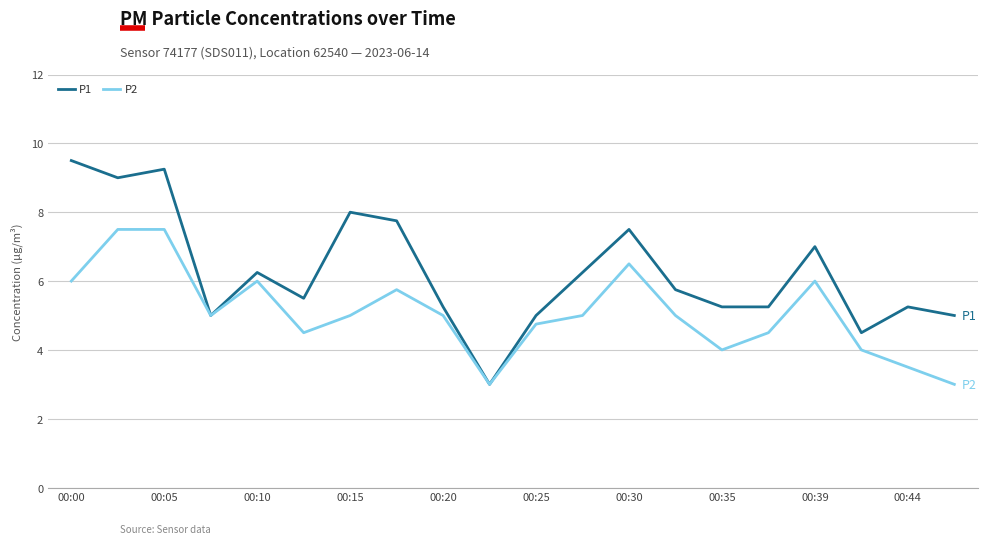

What is the minimum value for P1?

3.0